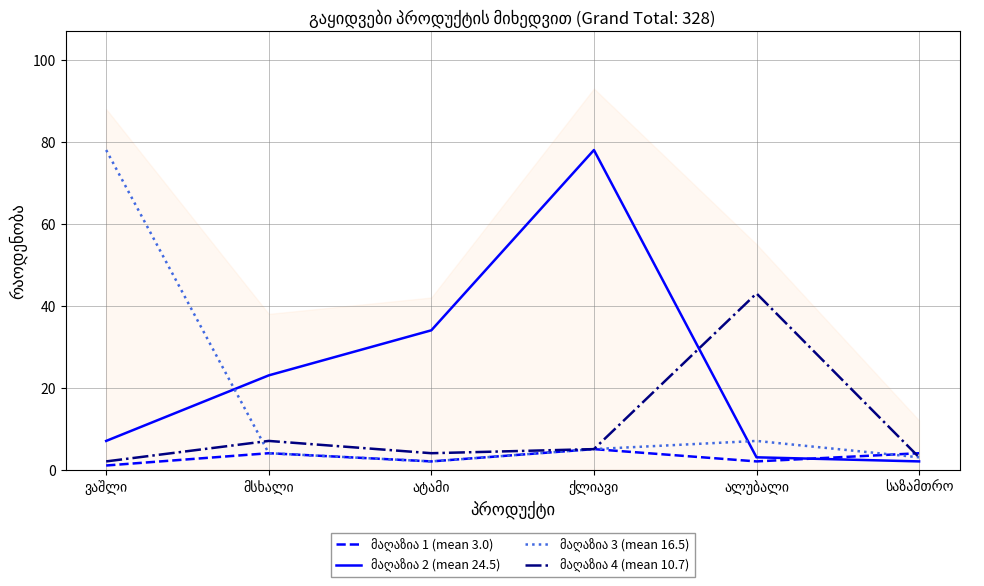

What is the maximum value for მაღაზია 1 (mean 3.0)?

5